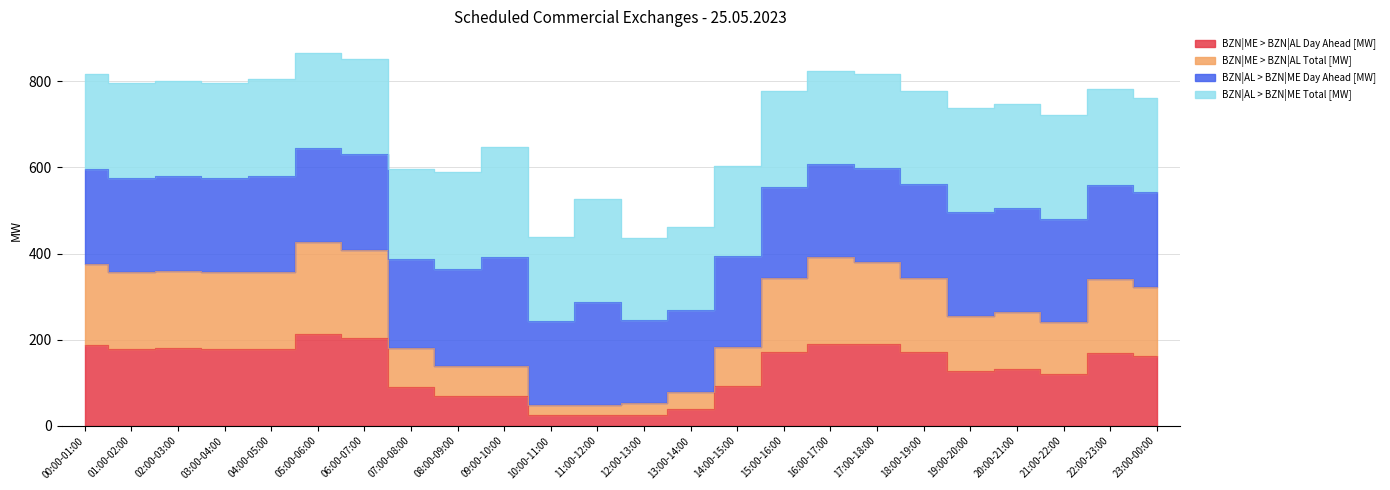

What is the average value of the BZN|ME > BZN|AL Total [MW] series?

266